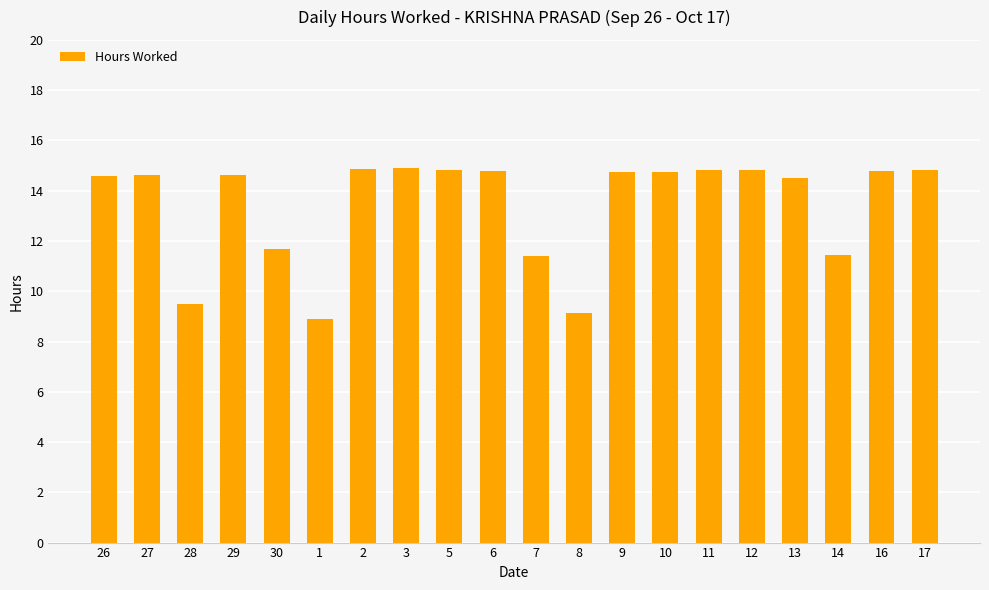

What is the sum of all values?

268.4